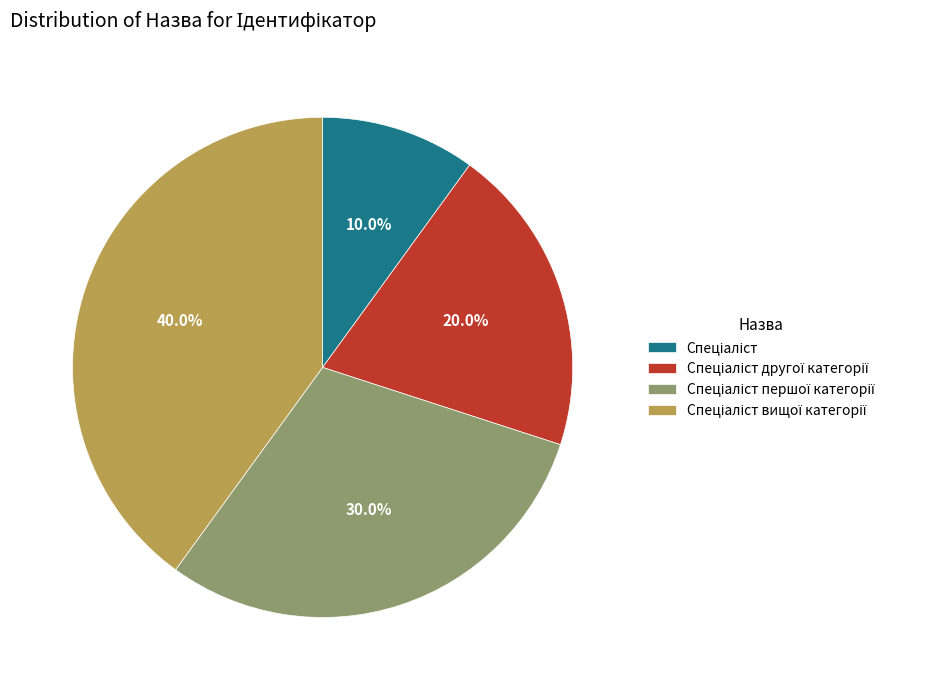

Is there any slice that represents more than half of the pie?

No